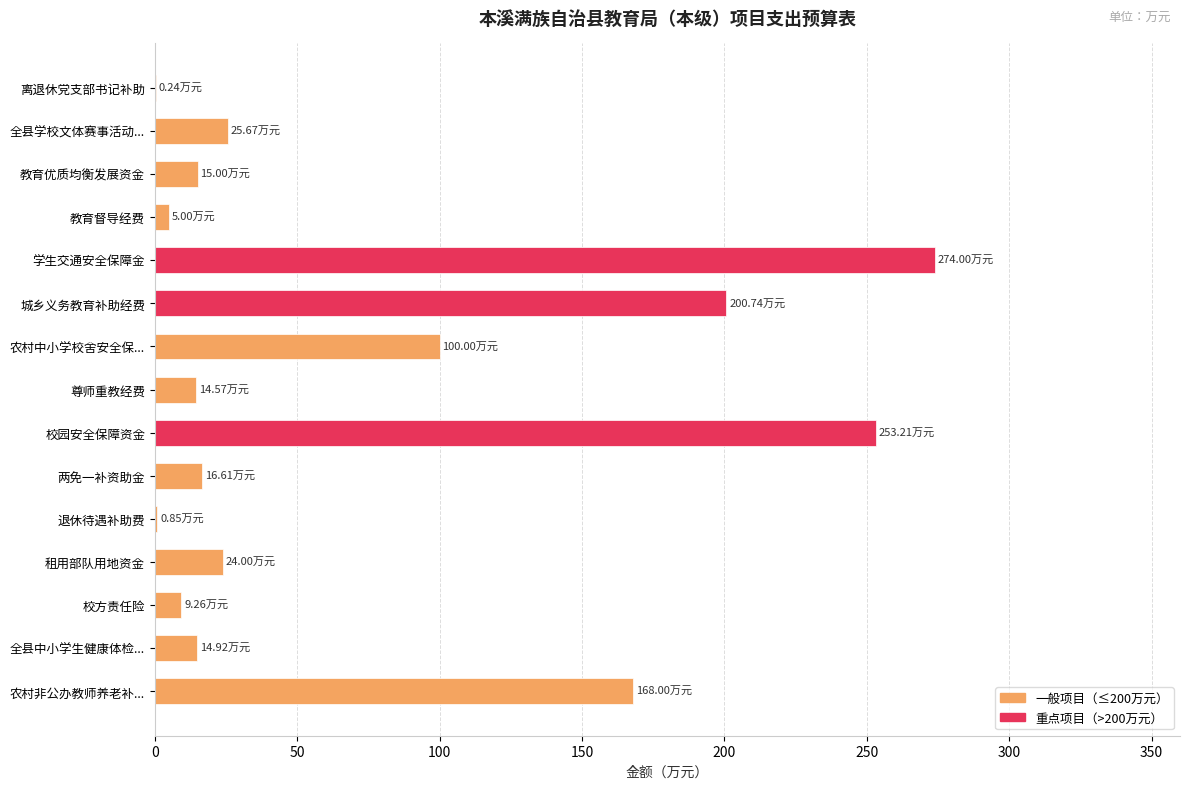

What is the change in value from 校园安全保障资金 to 农村中小学校舍安全保...?

-153.2